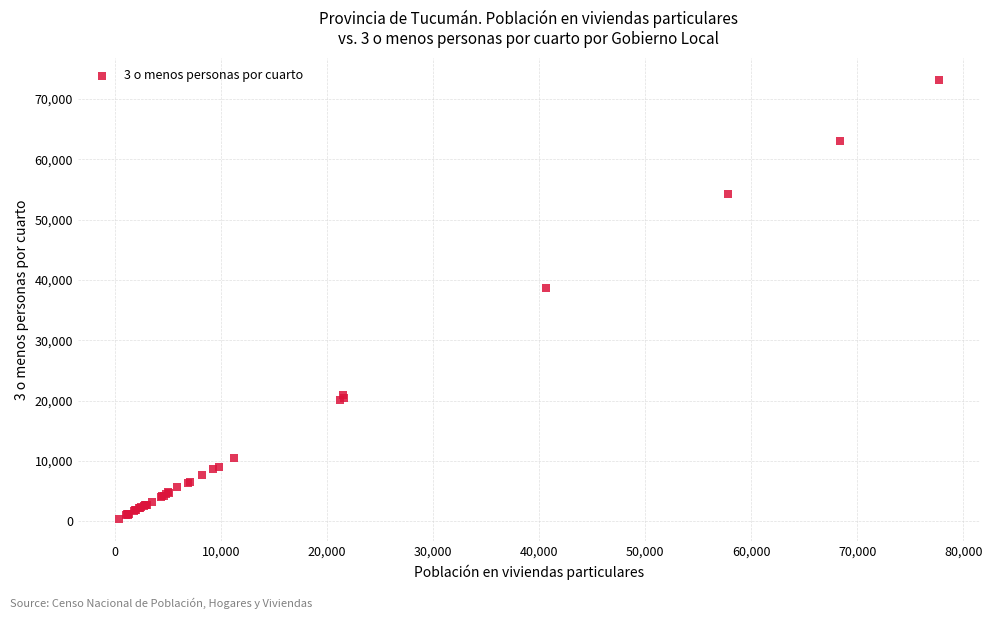

What Y value in the scatter plot is closest to 36790?

38678